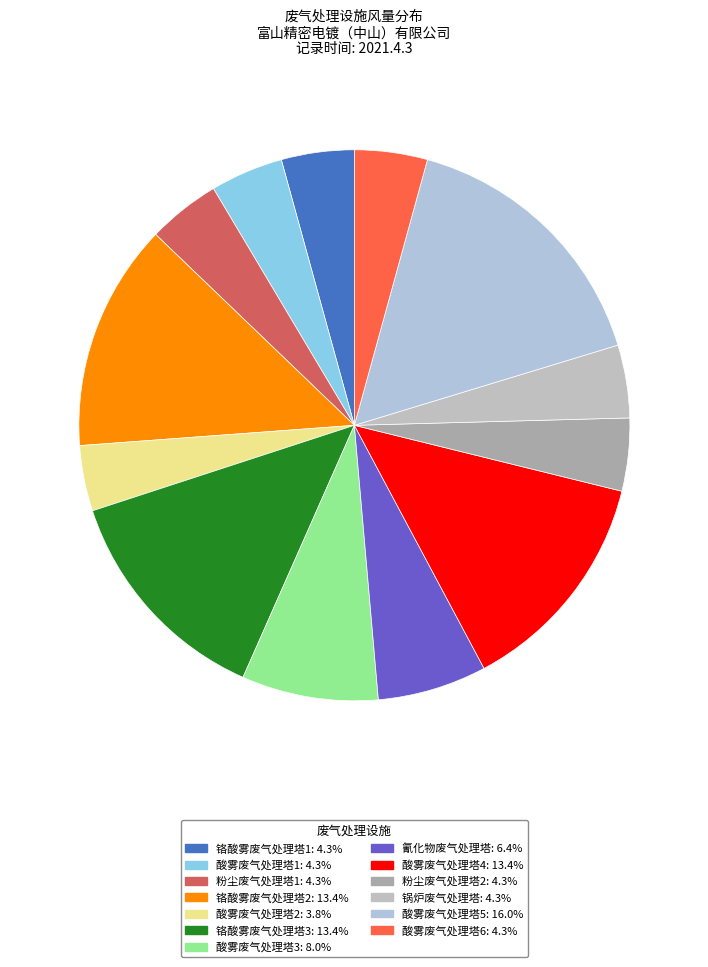

How many segments does this pie chart have?

13